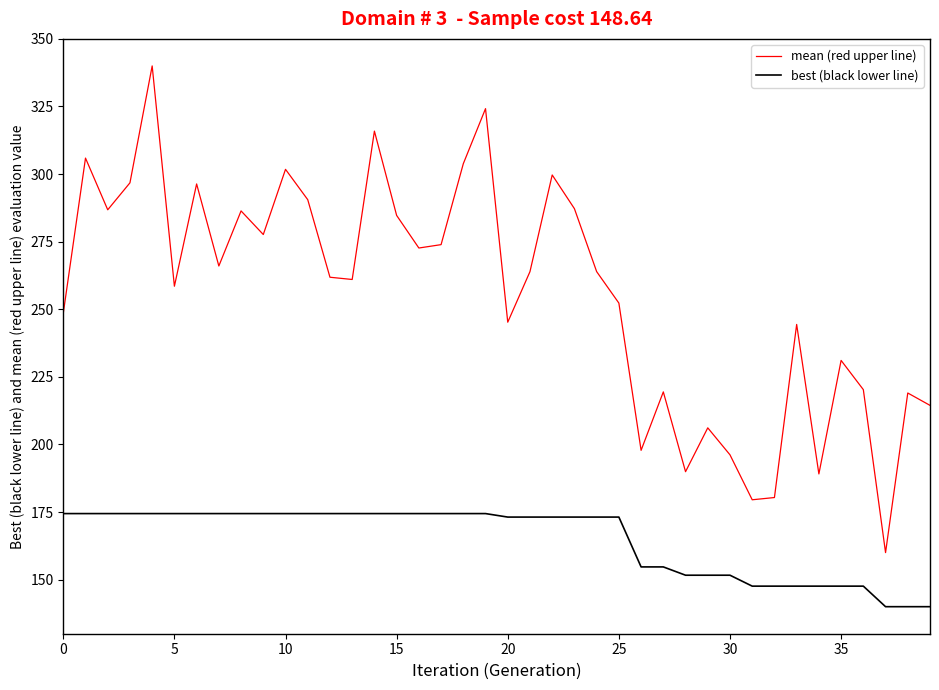

What is the difference between the maximum and minimum values in the best (black lower line) series?

34.4